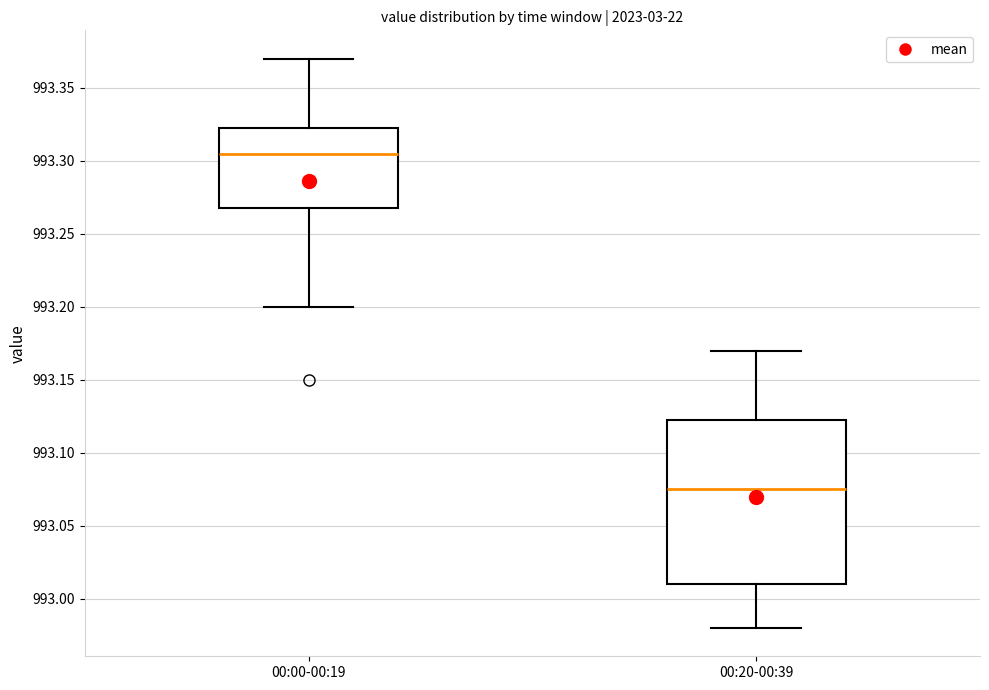

Reading left to right, transcribe this box plot: for each box, give where its median line is, the range the box spans, and where its two whiskers end, as read against the y-axis. The values are not printed on the chart, so give them approximately, as read against the axis.

00:00-00:19: median 993.305, box 993.270 to 993.325, whiskers 993.200 to 993.370
00:20-00:39: median 993.075, box 993.010 to 993.125, whiskers 992.980 to 993.170